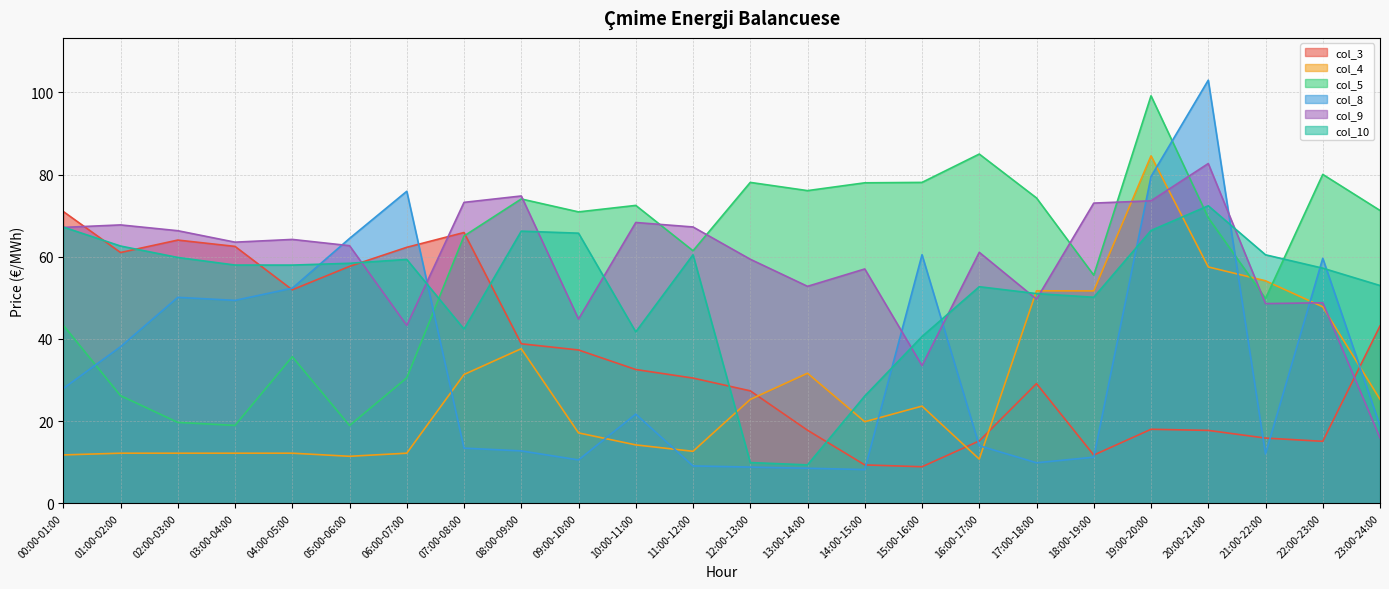

Where is col_3 nearest to the value 39?

08:00-09:00